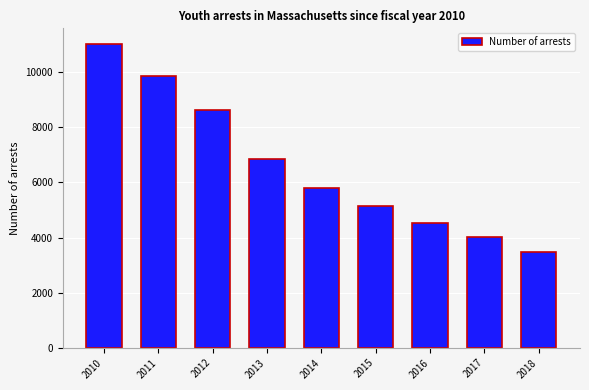

What is the value of the 7th bar from the left?

4525